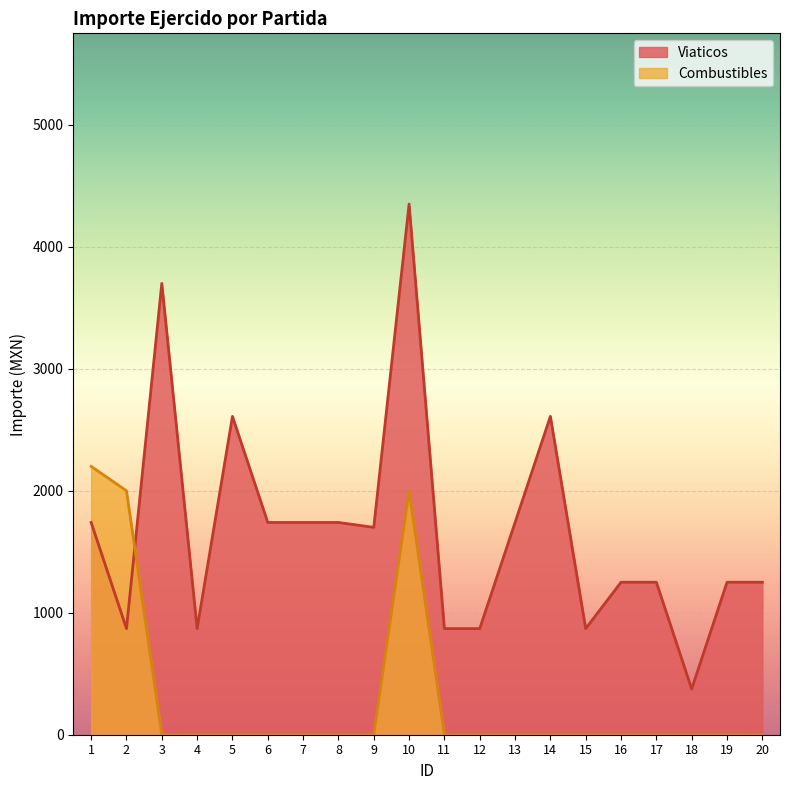

What is the greatest value displayed?

4350